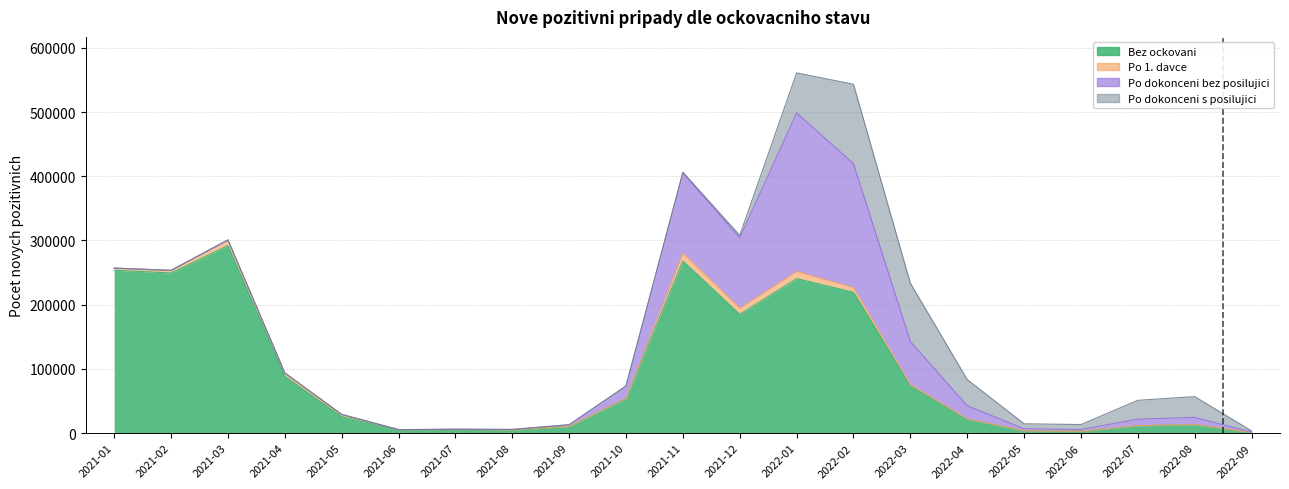

Does the chart display data point markers on the line(s)?

No